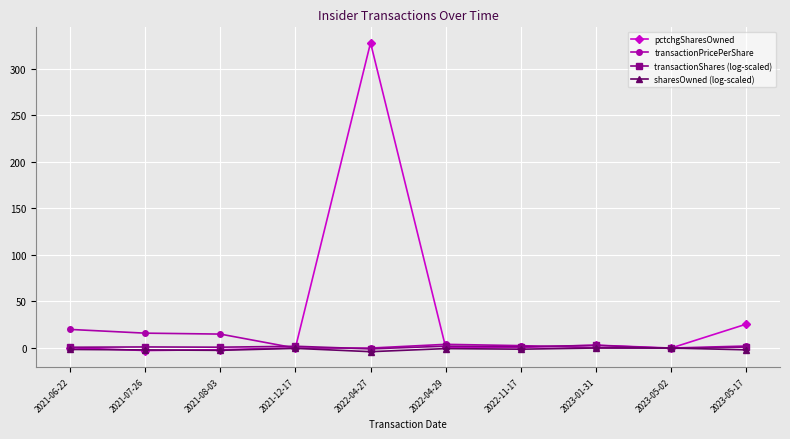

What is the greatest value displayed?

327.7